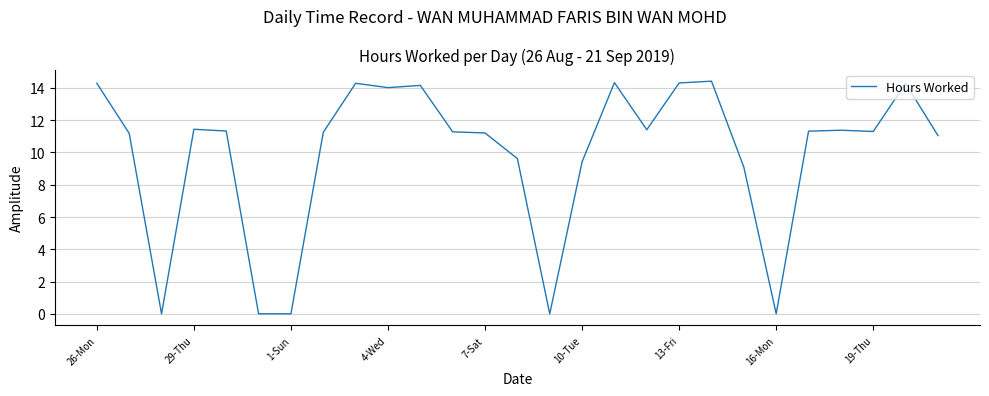

What is the greatest value displayed?

14.4